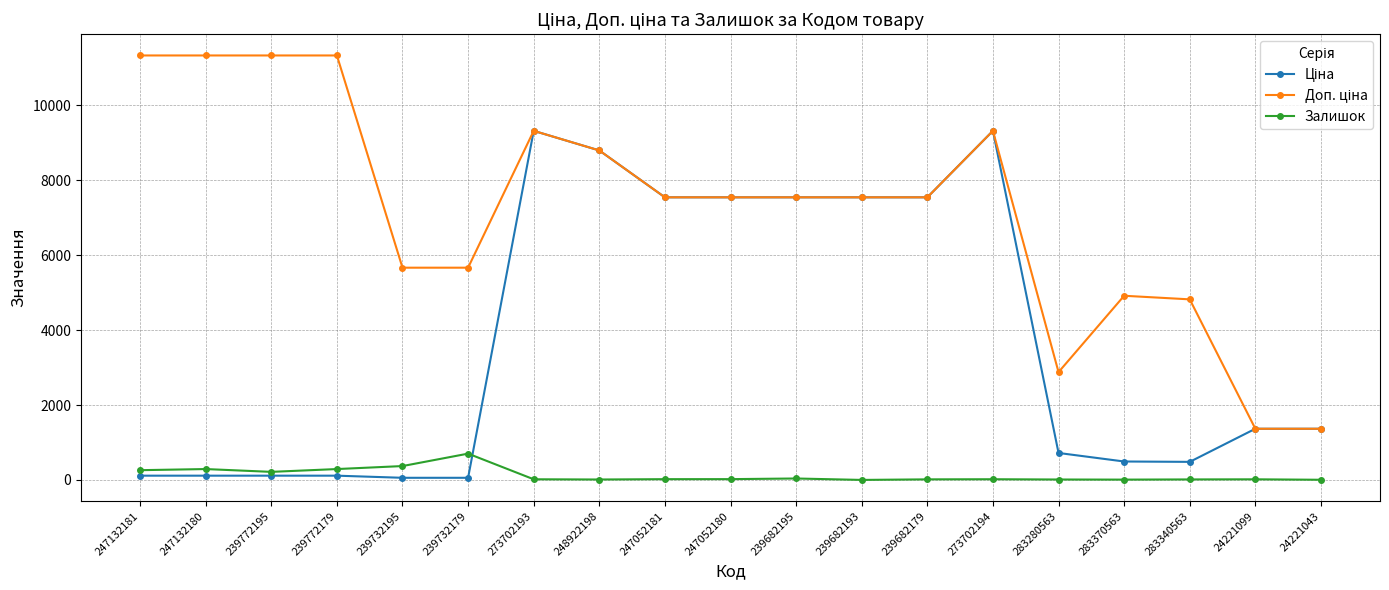

True or false: Залишок has more than 0 points higher than both neighbors.

True